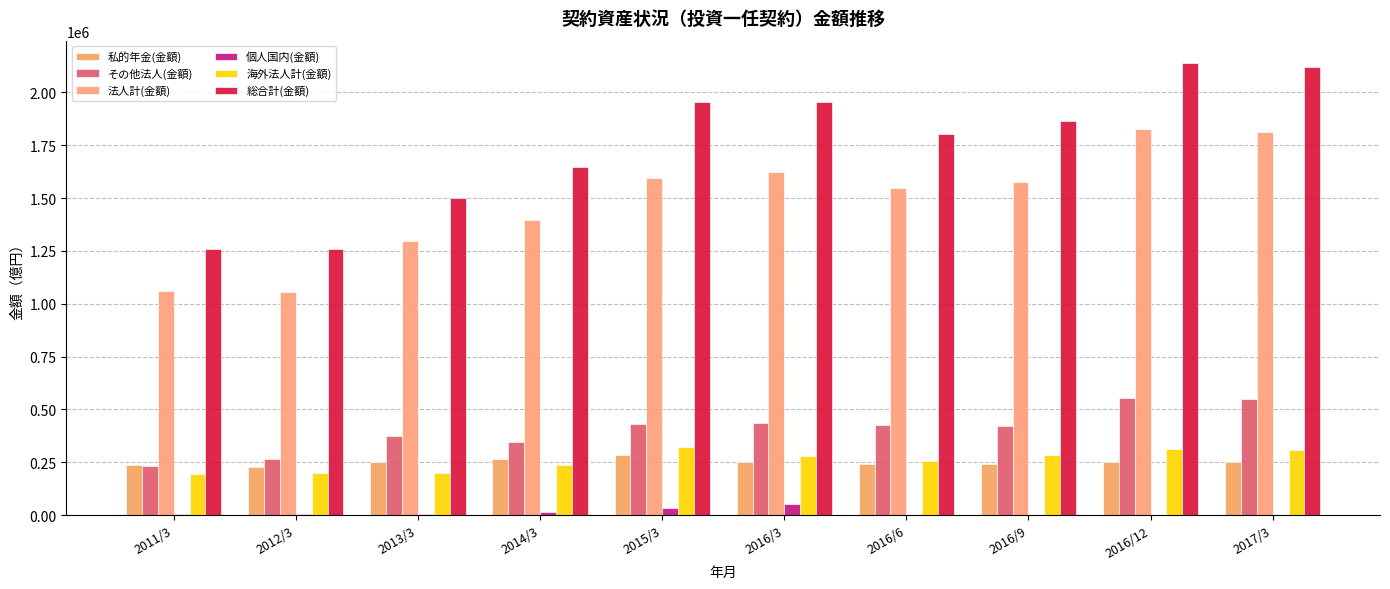

Are the bars horizontal?

No